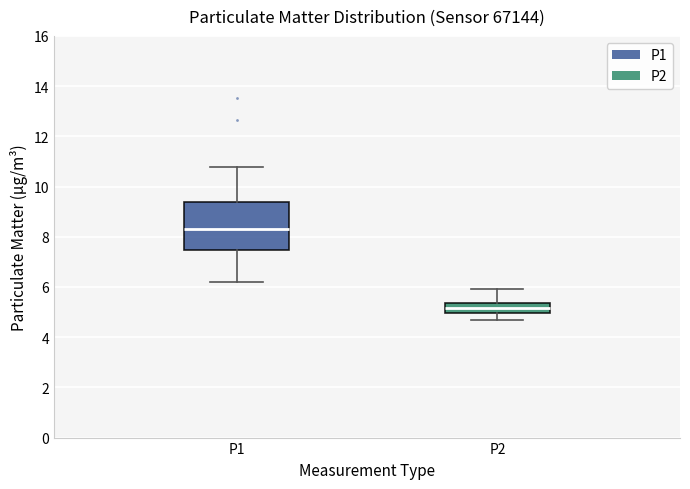

Which box is the tallest, from its lower edge to its upper edge?

P1